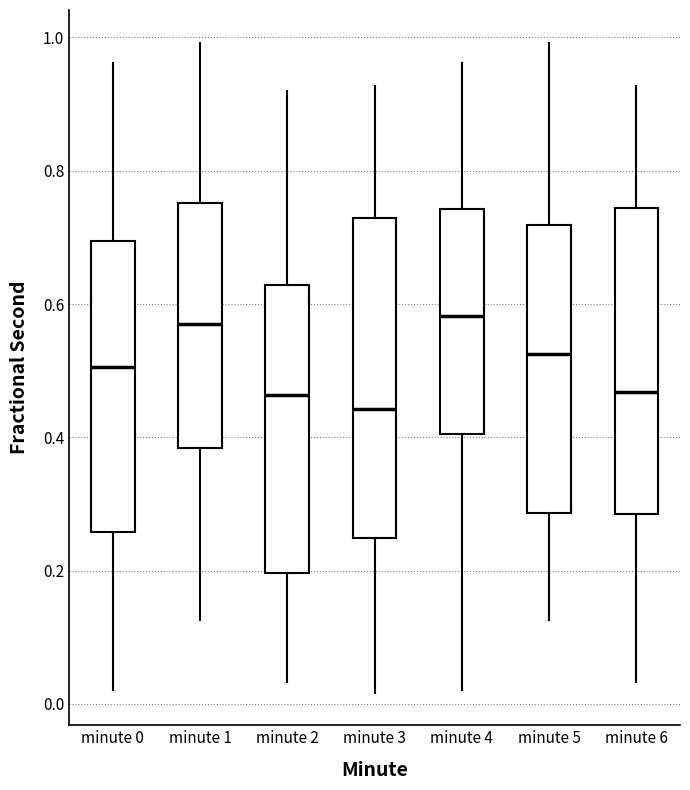

Reading left to right, transcribe this box plot: for each box, give where its median line is, the range the box spans, and where its two whiskers end, as read against the y-axis. The values are not printed on the chart, so give them approximately, as read against the axis.

minute 0: median 0.50, box 0.26 to 0.70, whiskers 0.02 to 0.96
minute 1: median 0.56, box 0.38 to 0.76, whiskers 0.12 to 1.00
minute 2: median 0.46, box 0.20 to 0.62, whiskers 0.04 to 0.92
minute 3: median 0.44, box 0.24 to 0.72, whiskers 0.02 to 0.92
minute 4: median 0.58, box 0.40 to 0.74, whiskers 0.02 to 0.96
minute 5: median 0.52, box 0.28 to 0.72, whiskers 0.12 to 1.00
minute 6: median 0.46, box 0.28 to 0.74, whiskers 0.04 to 0.92